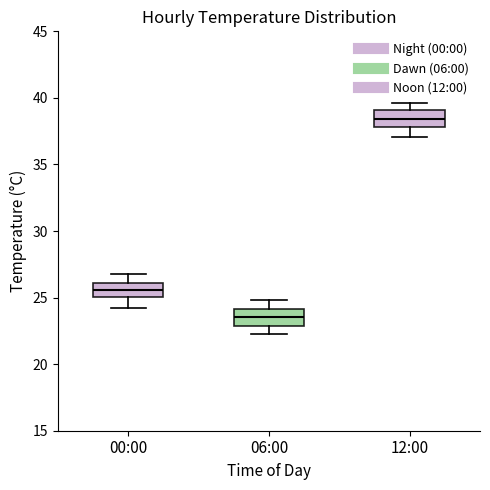

Reading left to right, transcribe this box plot: for each box, give where its median line is, the range the box spans, and where its two whiskers end, as read against the y-axis. The values are not printed on the chart, so give them approximately, as read against the axis.

00:00: median 25.5, box 25.0 to 26.0, whiskers 24.0 to 27.0
06:00: median 23.5, box 23.0 to 24.0, whiskers 22.5 to 25.0
12:00: median 38.5, box 38.0 to 39.0, whiskers 37.0 to 39.5